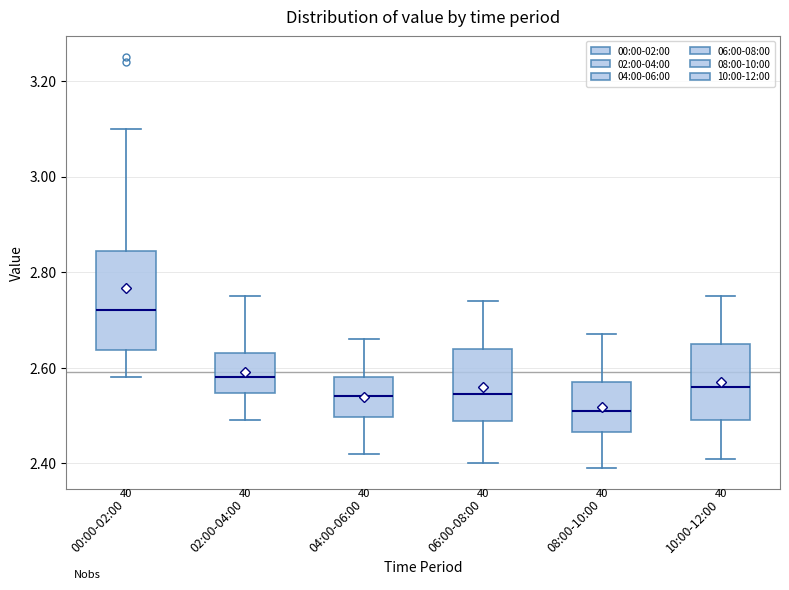

Which box is the tallest, from its lower edge to its upper edge?

00:00-02:00